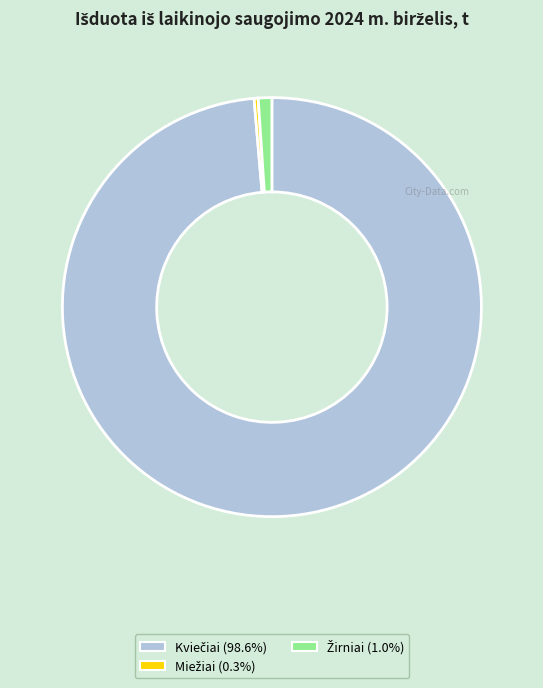

Is there a majority slice in this chart?

Yes